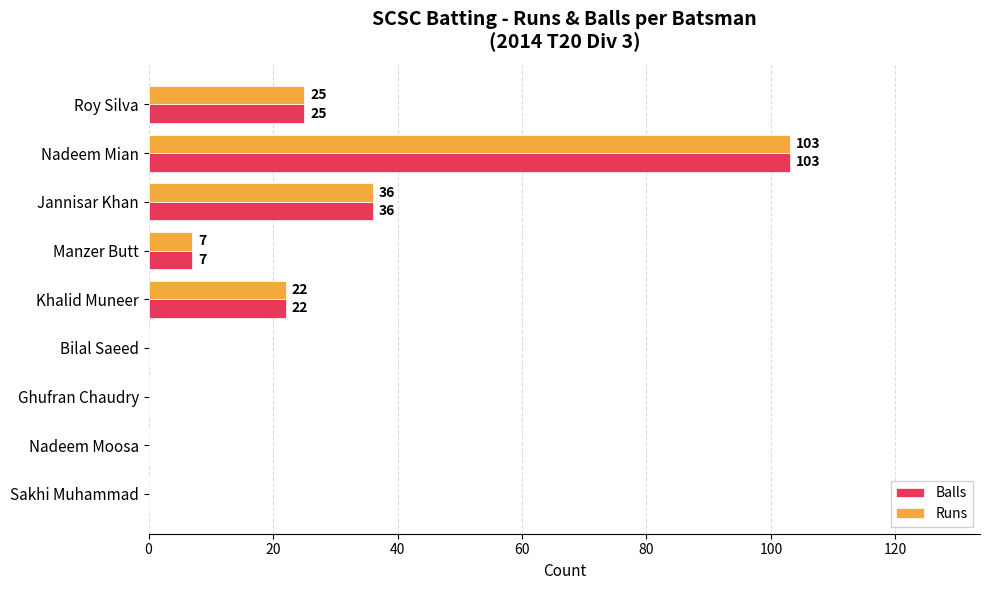

What is the maximum value shown in the chart?

103